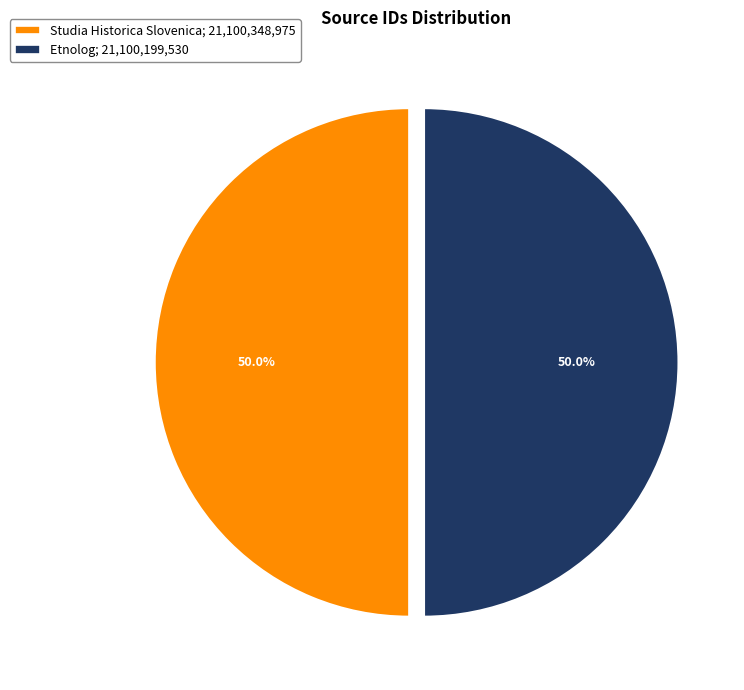

To the nearest percent, what percentage of the pie is Etnolog?

50%